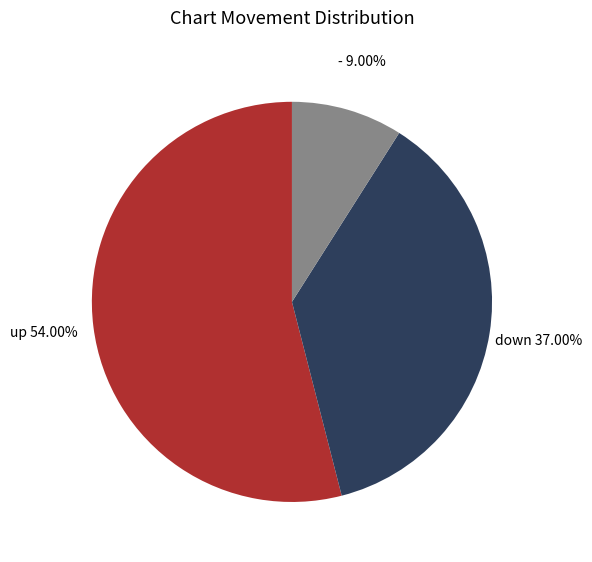

How many slices are in this pie chart?

3